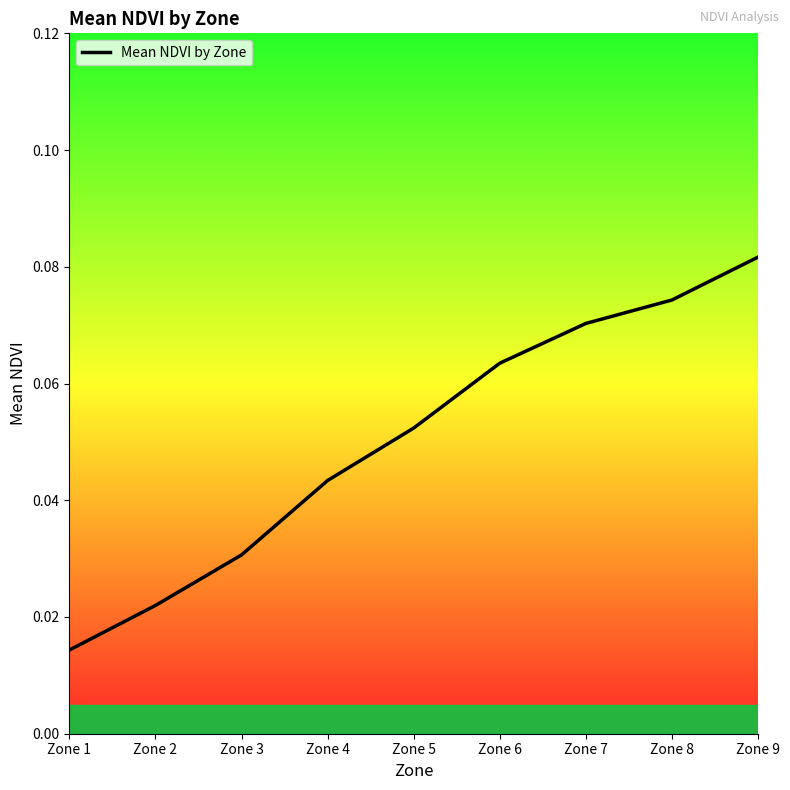

Where is the data nearest to the value 0?

Zone 1